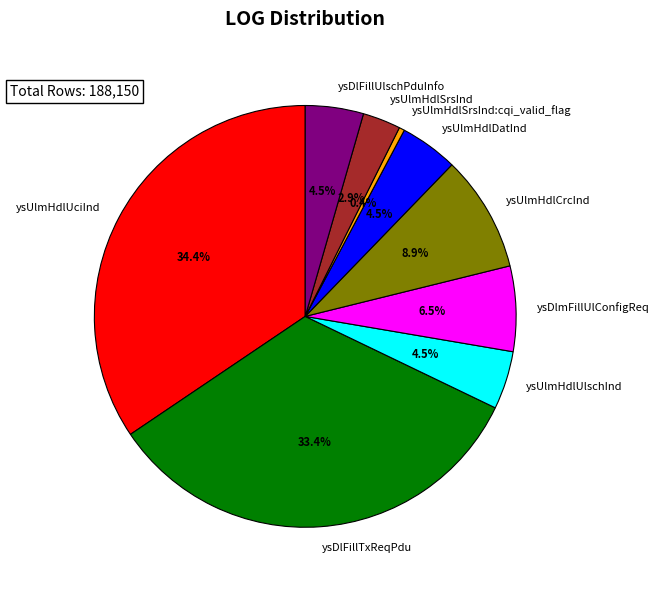

What is the total percentage of ysUlmHdlSrsInd:cqi_valid_flag and ysDlFillUlschPduInfo?

4.9%